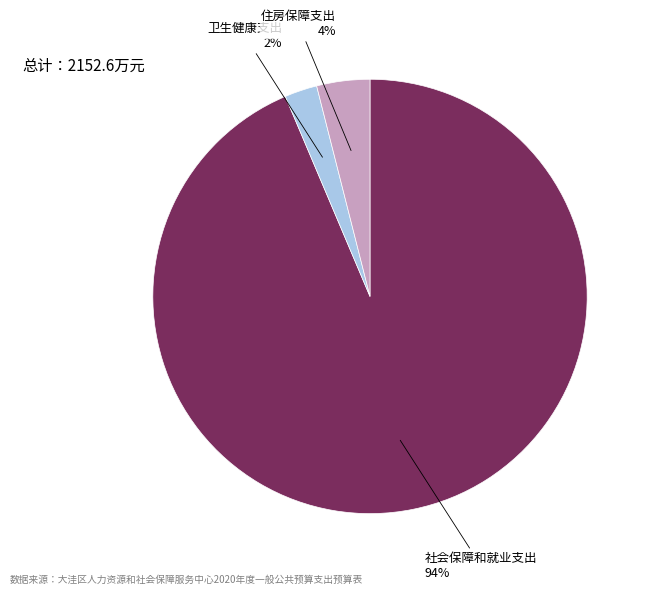

Count the number of slices in the pie.

3